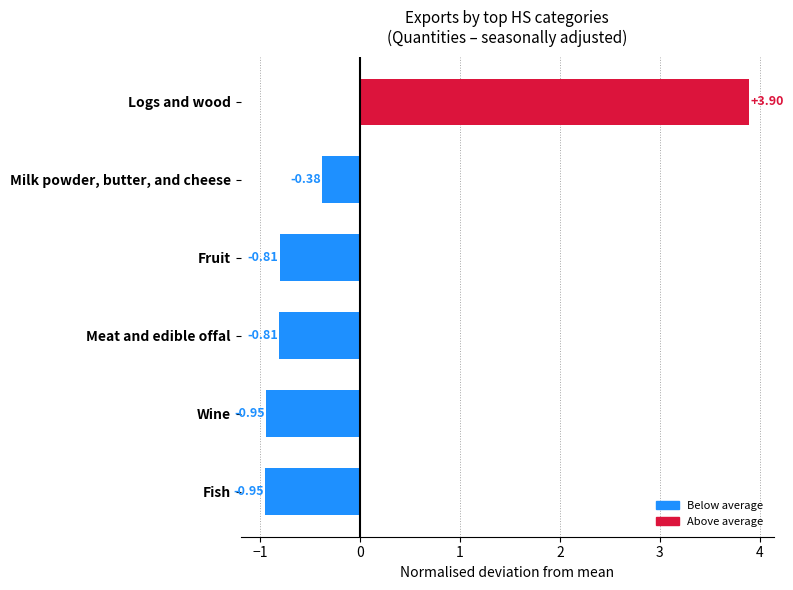

What is the change in value from Fish to Meat and edible offal?

+0.1